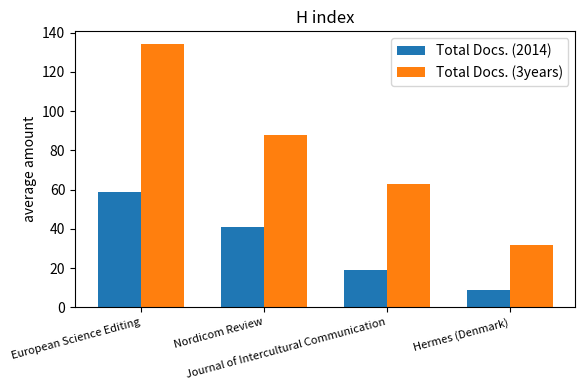

Reading right to left, transcribe all the data shown in this chart.

Total Docs. (2014): Hermes (Denmark)=9	Journal of Intercultural Communication=19	Nordicom Review=41	European Science Editing=59
Total Docs. (3years): Hermes (Denmark)=32	Journal of Intercultural Communication=63	Nordicom Review=88	European Science Editing=134